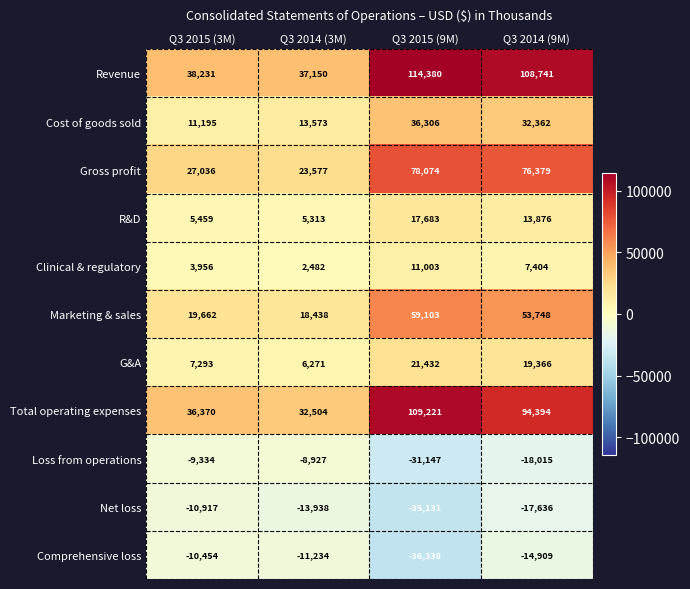

What is the sum of all Marketing & sales values?

150951